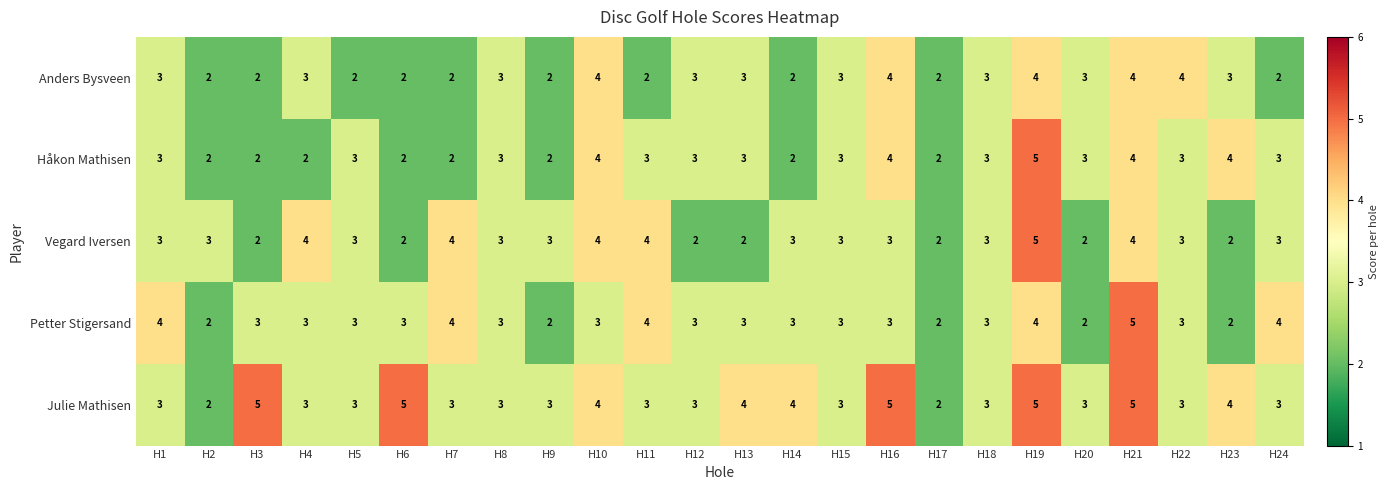

What is the total value across all series at H10?

19